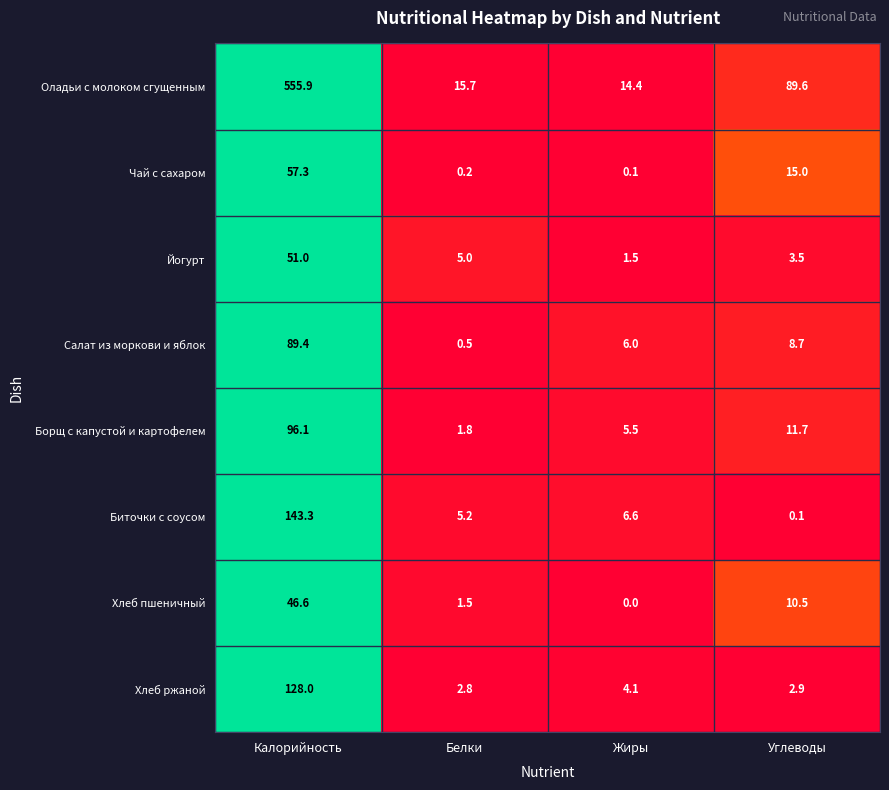

The value of Хлеб пшеничный at Калорийность is 25.6. True or false?

False